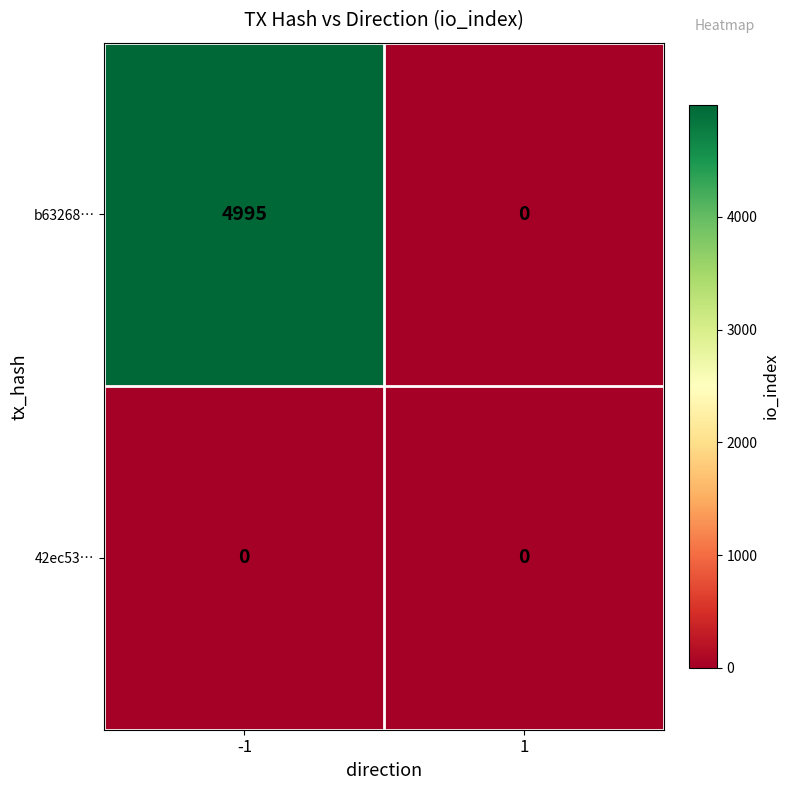

List the series in order of their peak value, lowest first.

42ec53…, b63268…